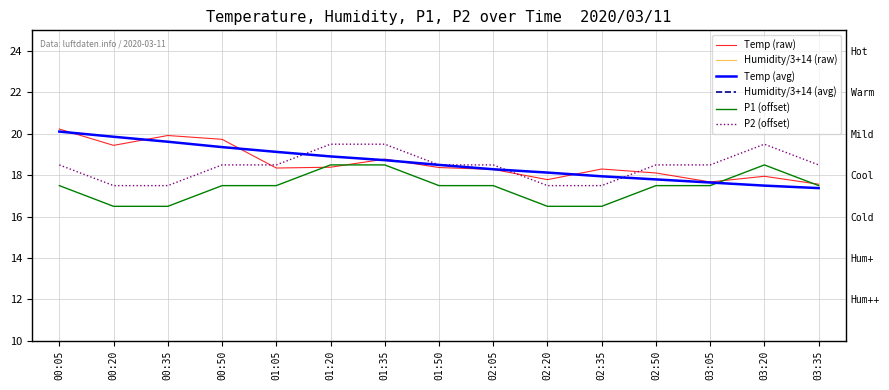

What is the total value across all series at 02:20?

131.1